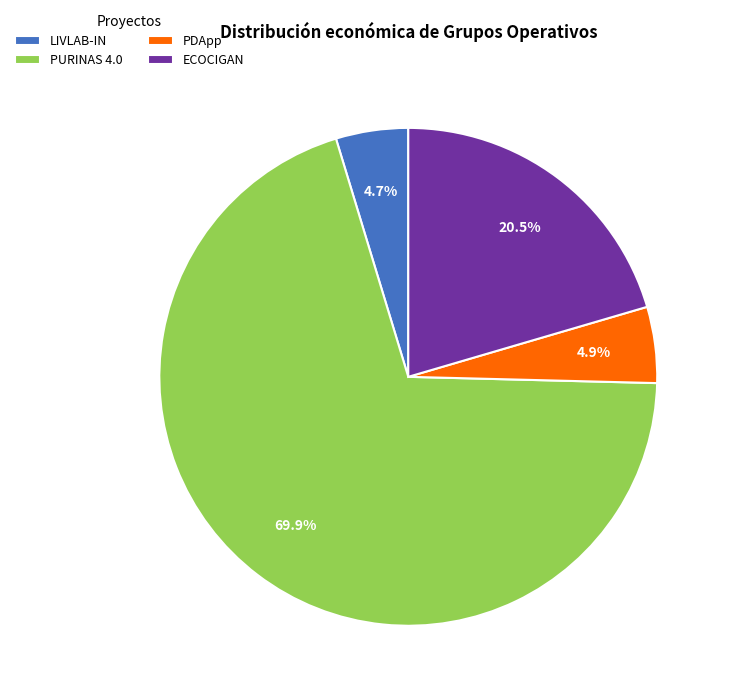

To the nearest percent, what is the difference between the PURINAS 4.0 and LIVLAB-IN slice percentages?

65%